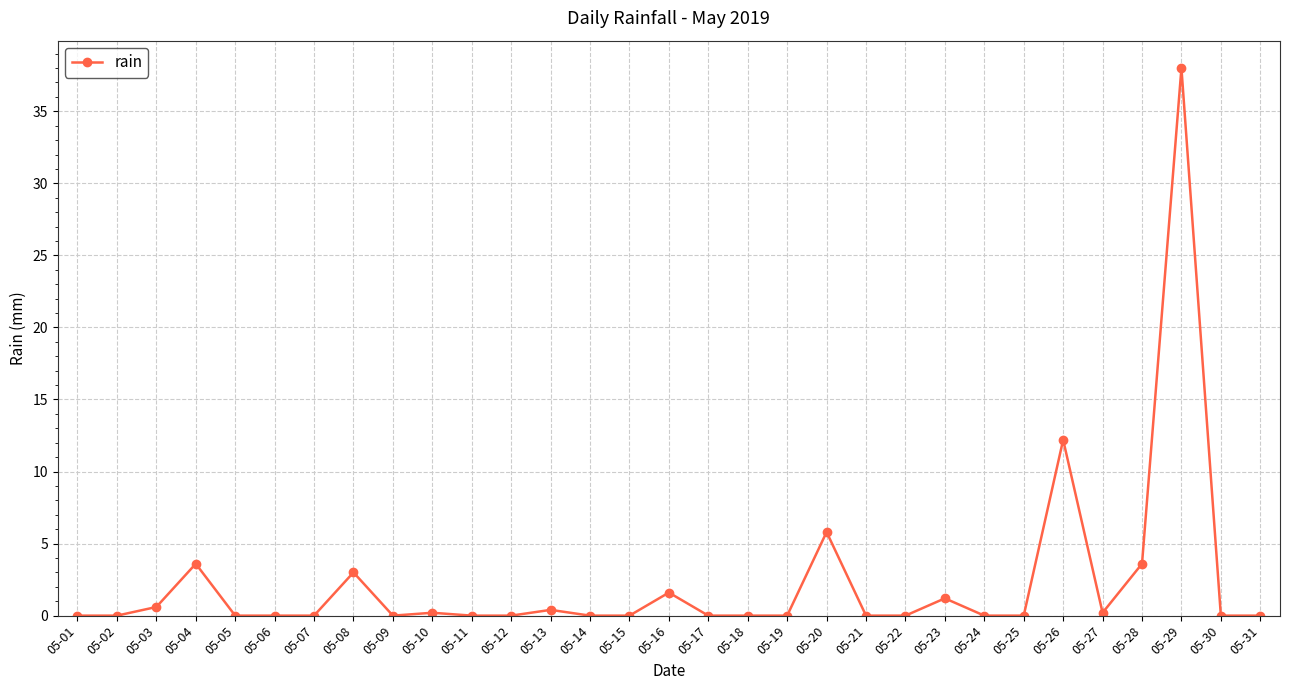

Which category has the highest value across all series?

05-29